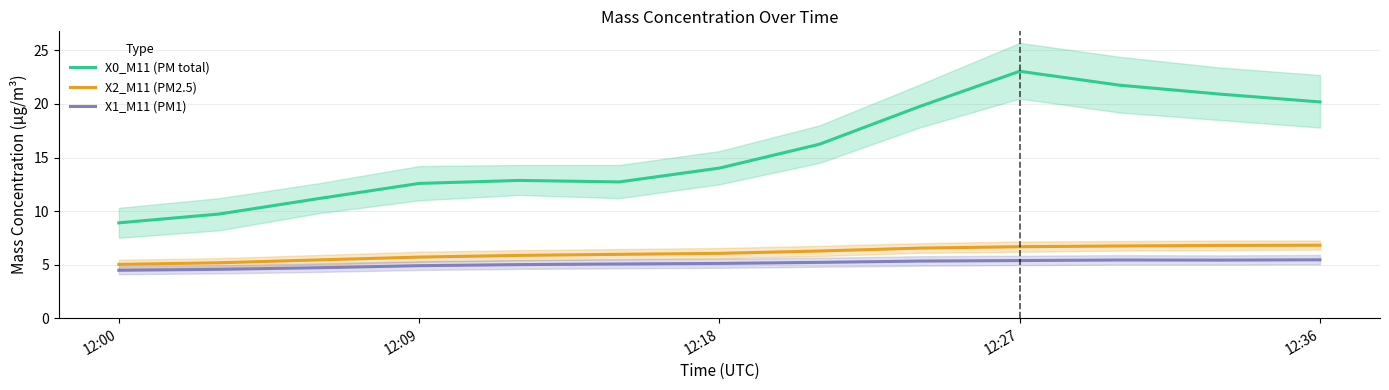

True or false: X1_M11 (PM1) and X2_M11 (PM2.5) intersect in this chart.

False